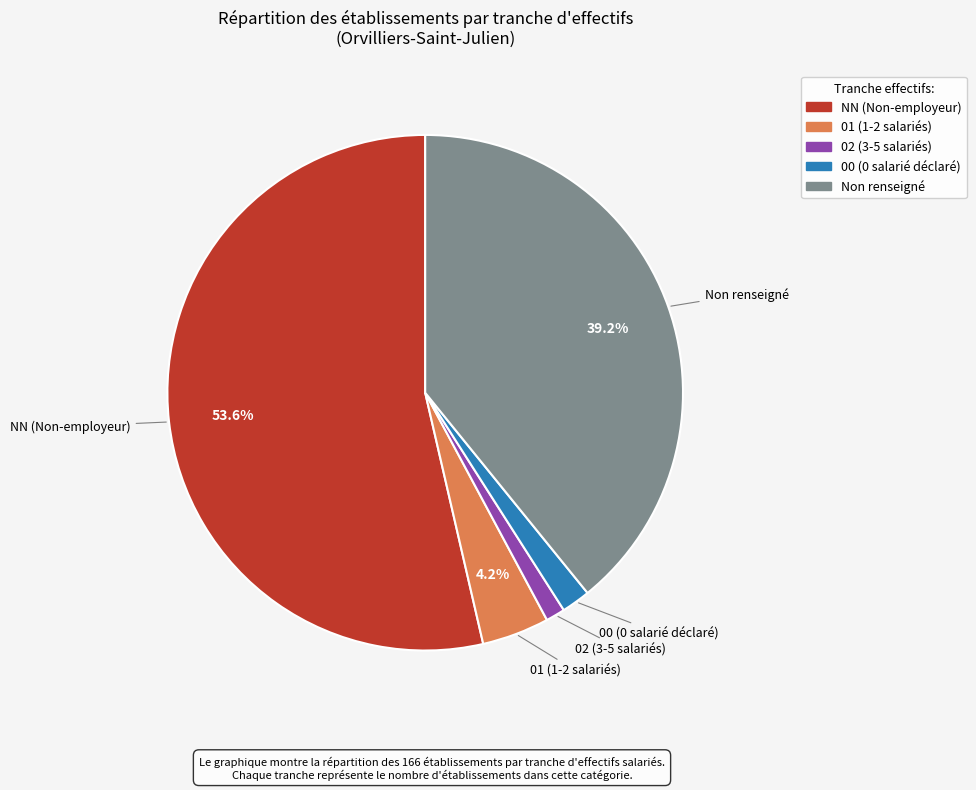

Does any single category account for the majority?

Yes